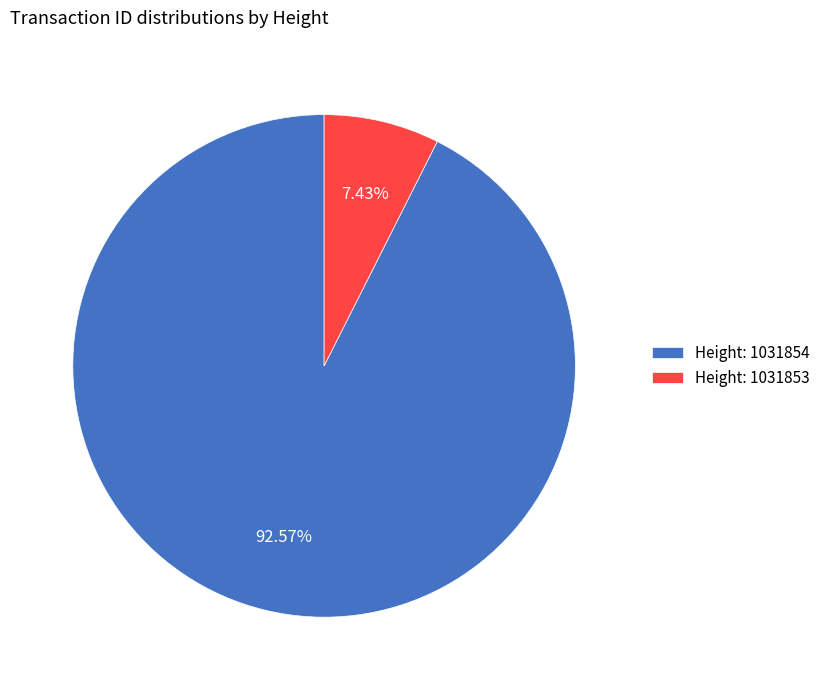

Which slice represents more than half of the pie?

Height: 1031854